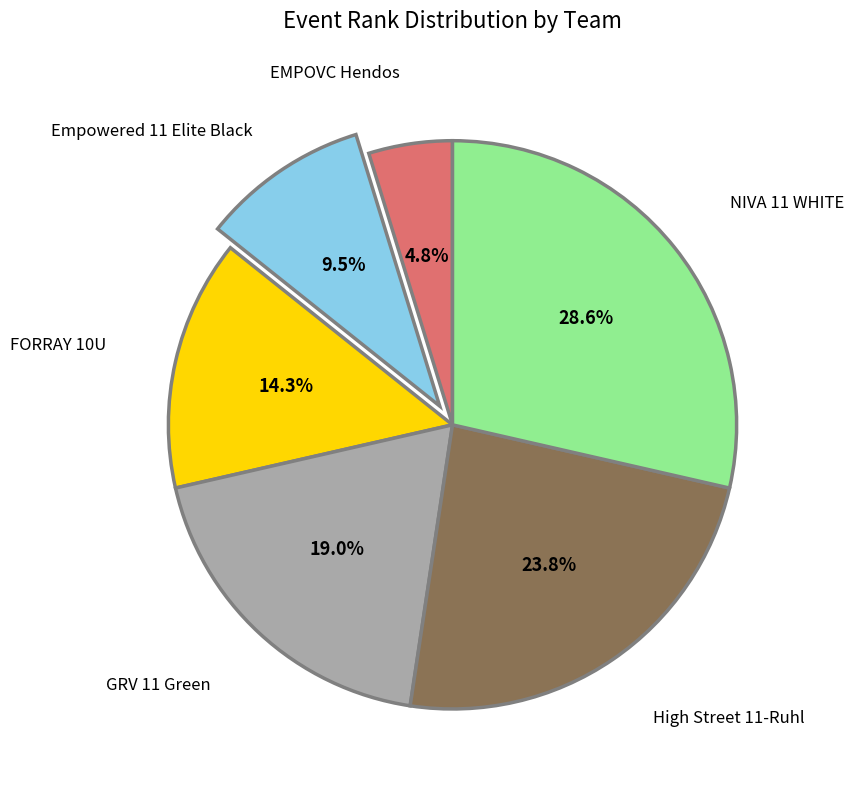

Is there a majority slice in this chart?

No